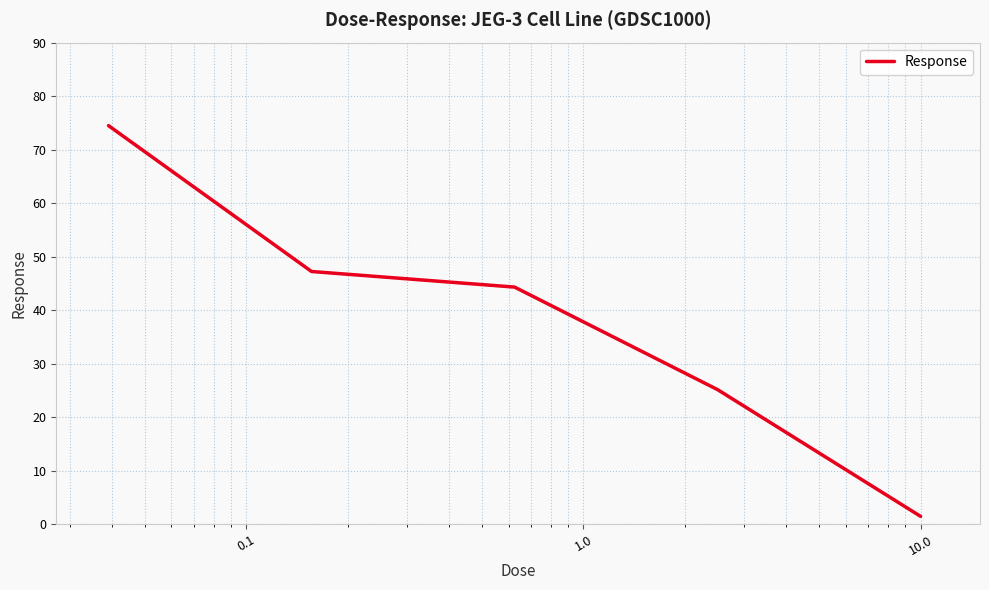

How many lines are shown in the chart?

1